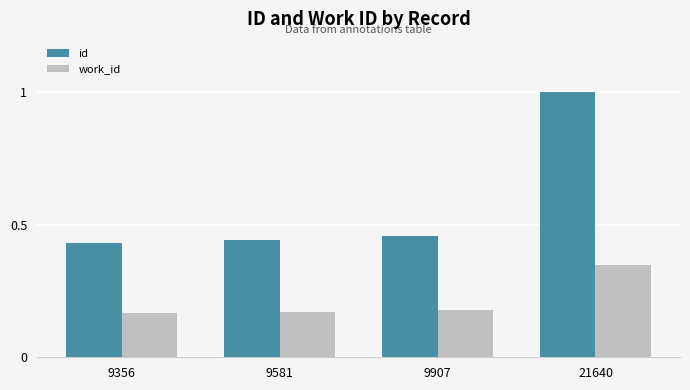

At how many categories does at least one series exceed 0?

4